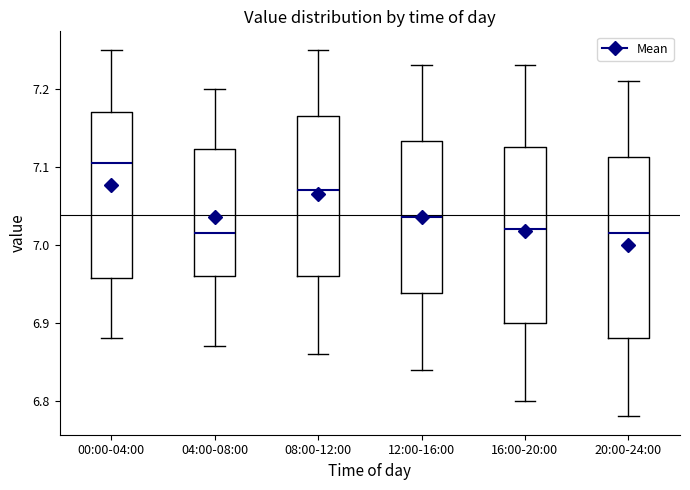

Which box's median line is the highest?

00:00-04:00